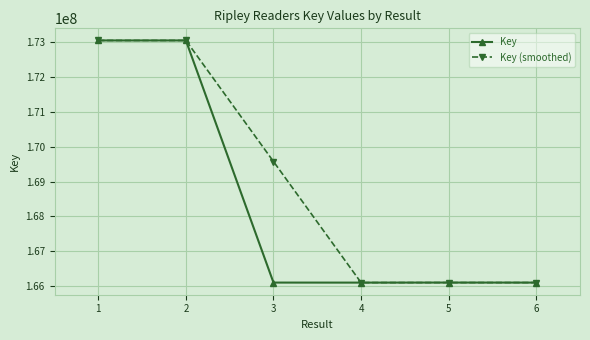

Does the chart display data point markers on the line(s)?

Yes